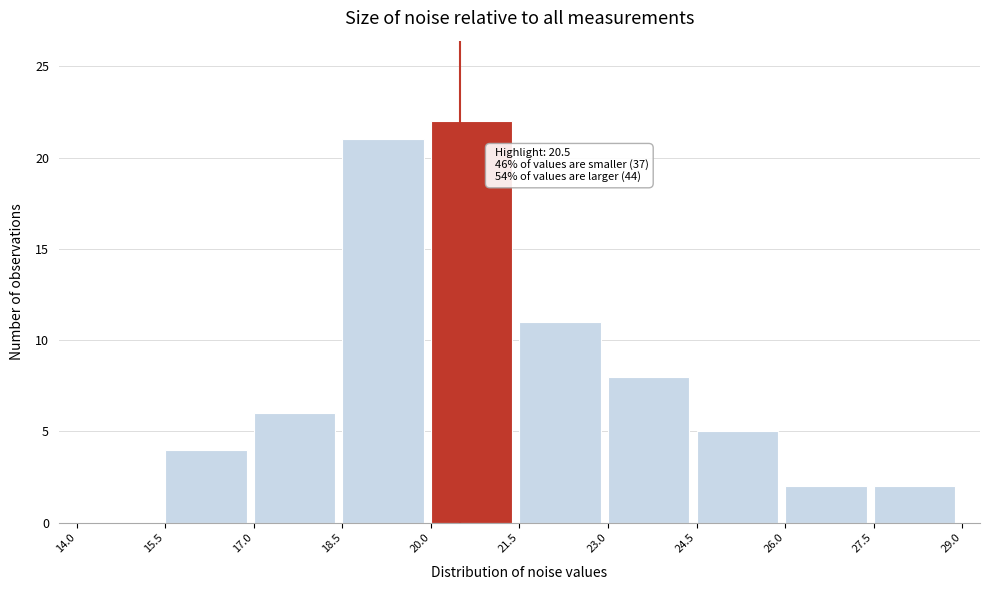

Which range on the x-axis has the tallest bar?

20.0 to 21.5